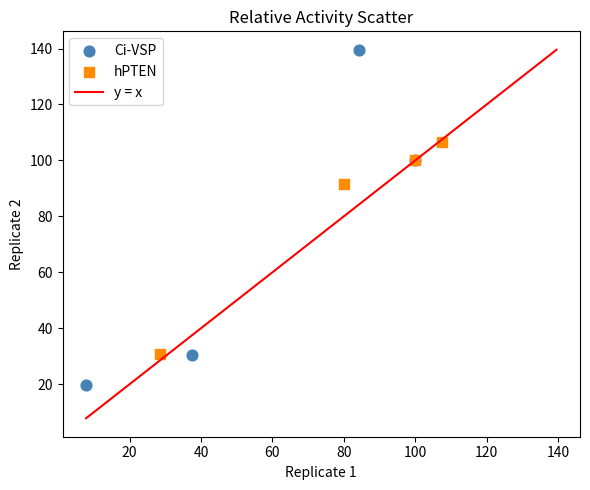

Which series contains the highest Y value?

Ci-VSP